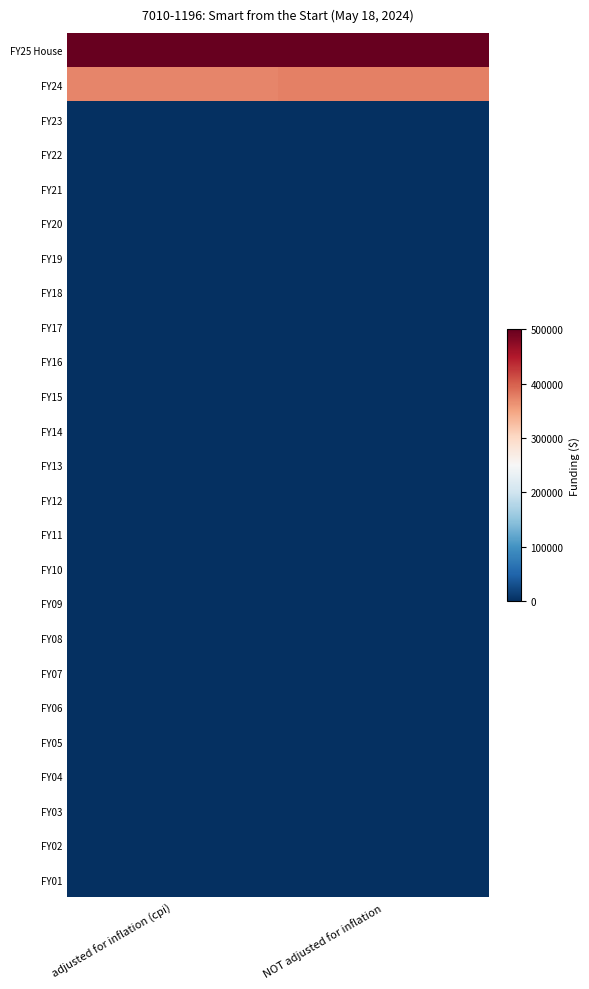

At which category is the sum across all series the highest?

NOT adjusted for inflation